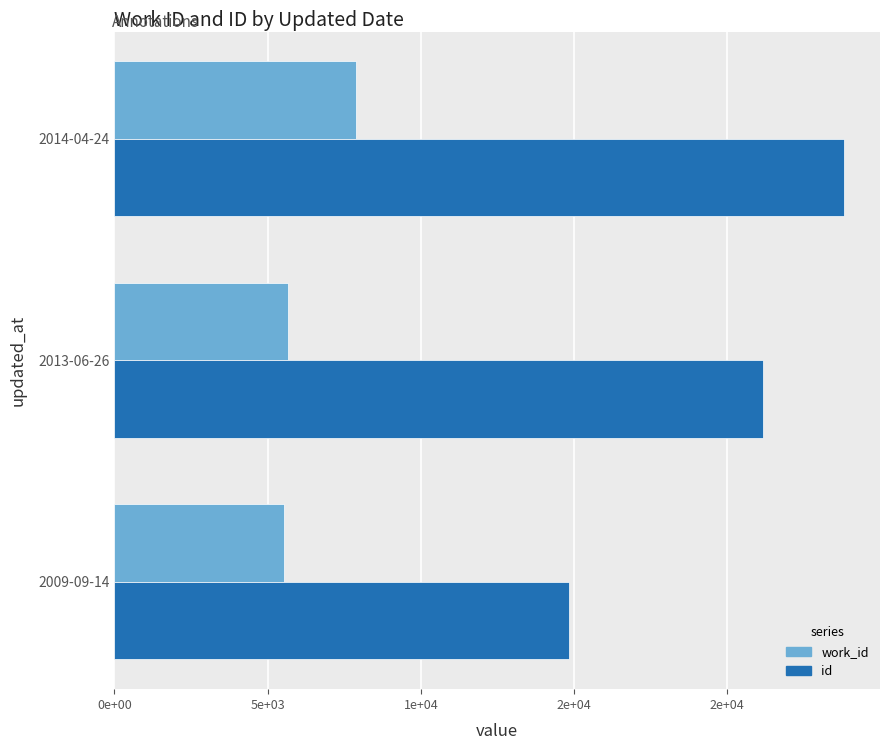

List the series in order of their peak value, lowest first.

work_id, id